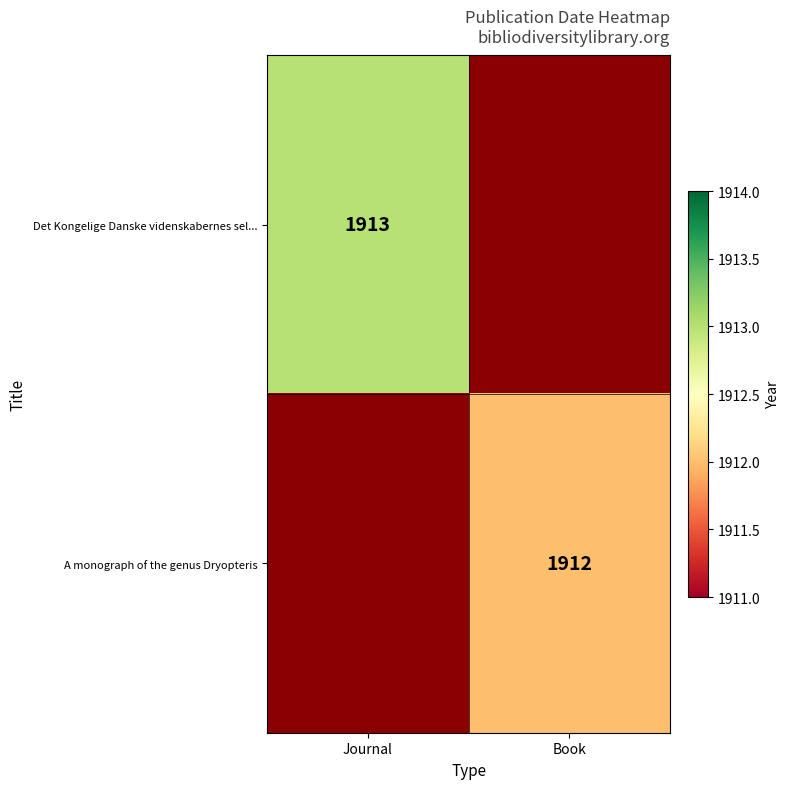

Which category has the lowest value across all series?

Book